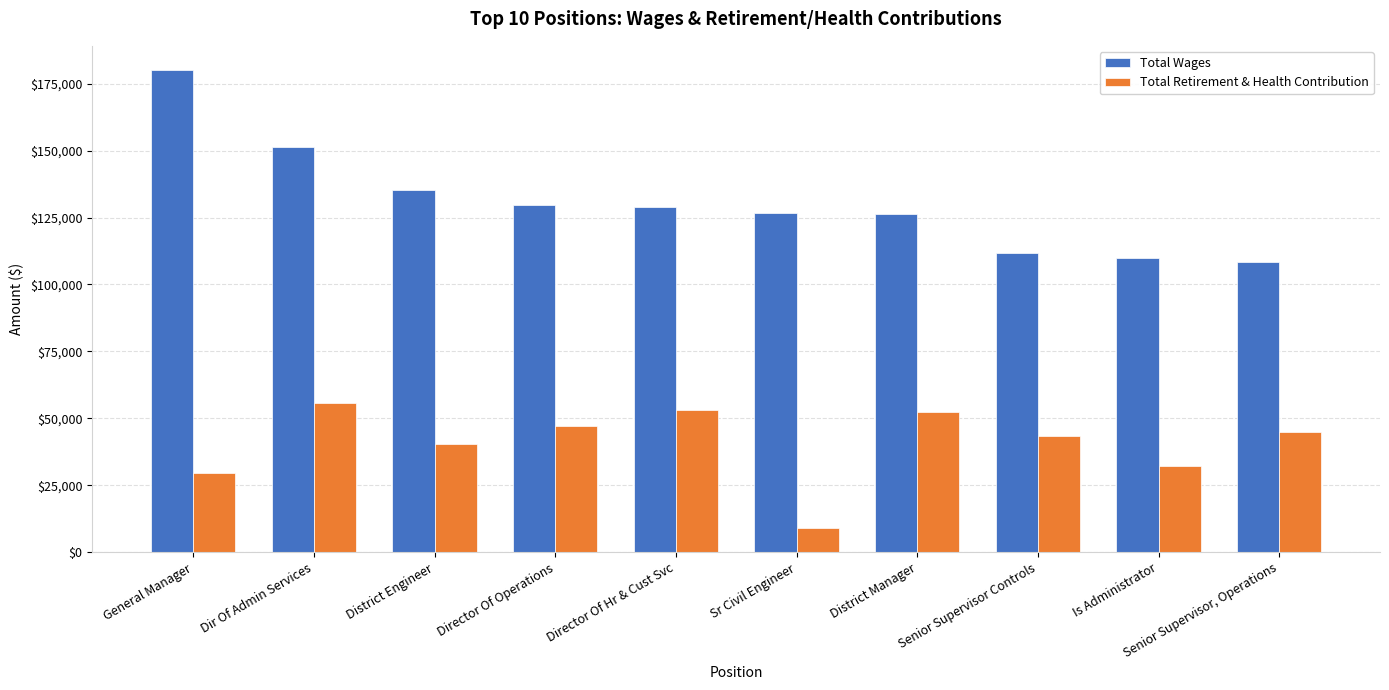

What is the difference between the second highest and second lowest values in the Total Wages series?

41562